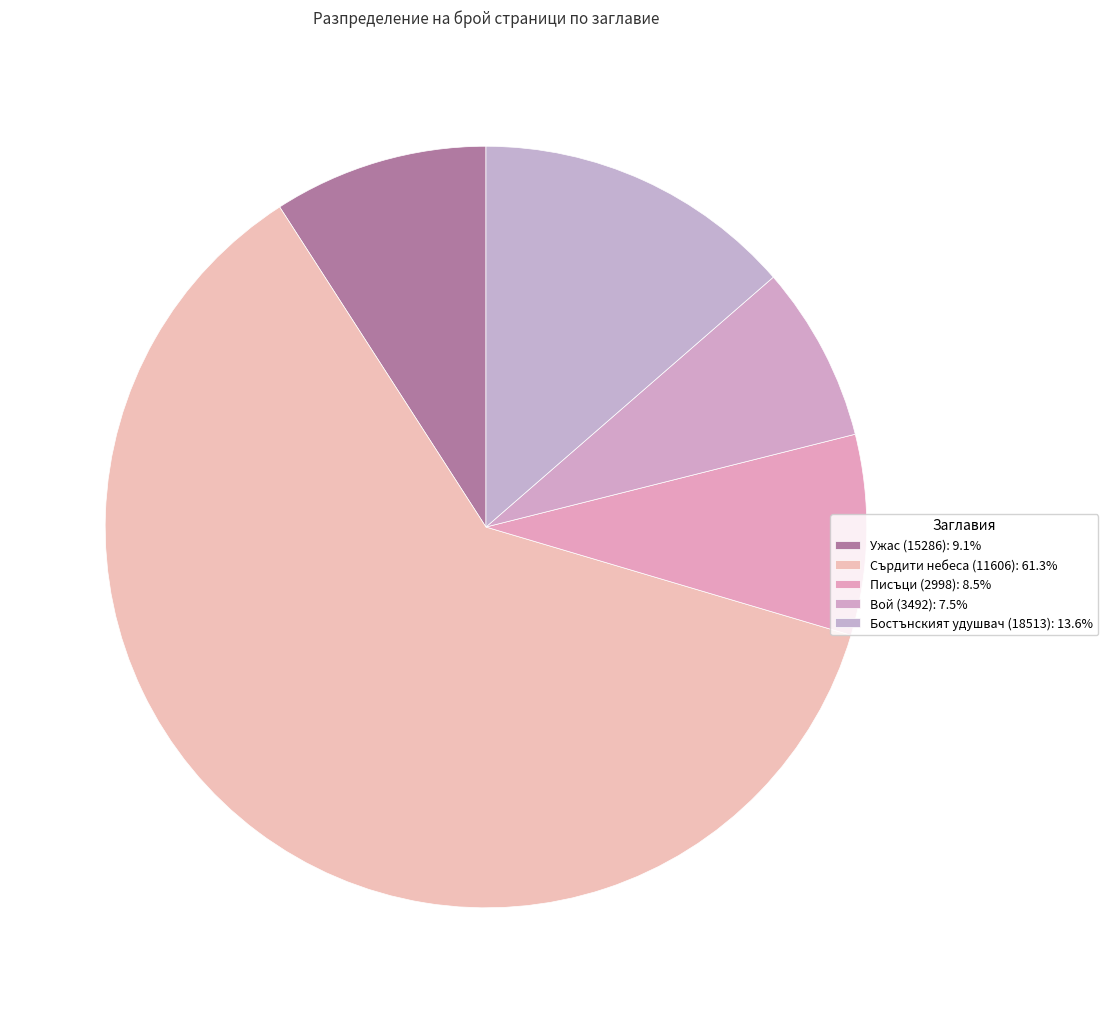

Is there a majority slice in this chart?

Yes